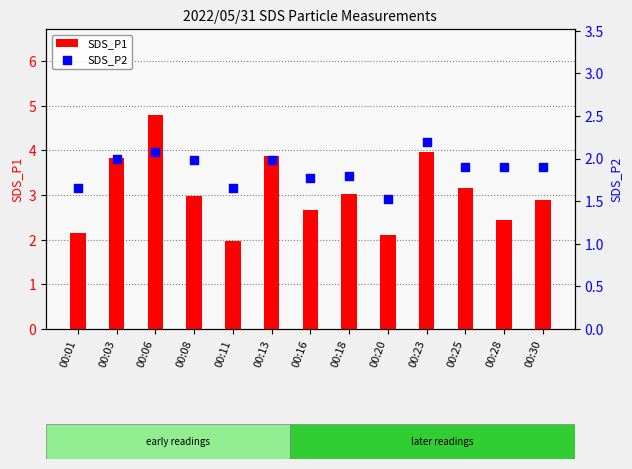

What are all the series names shown in the legend?

SDS_P1, SDS_P2